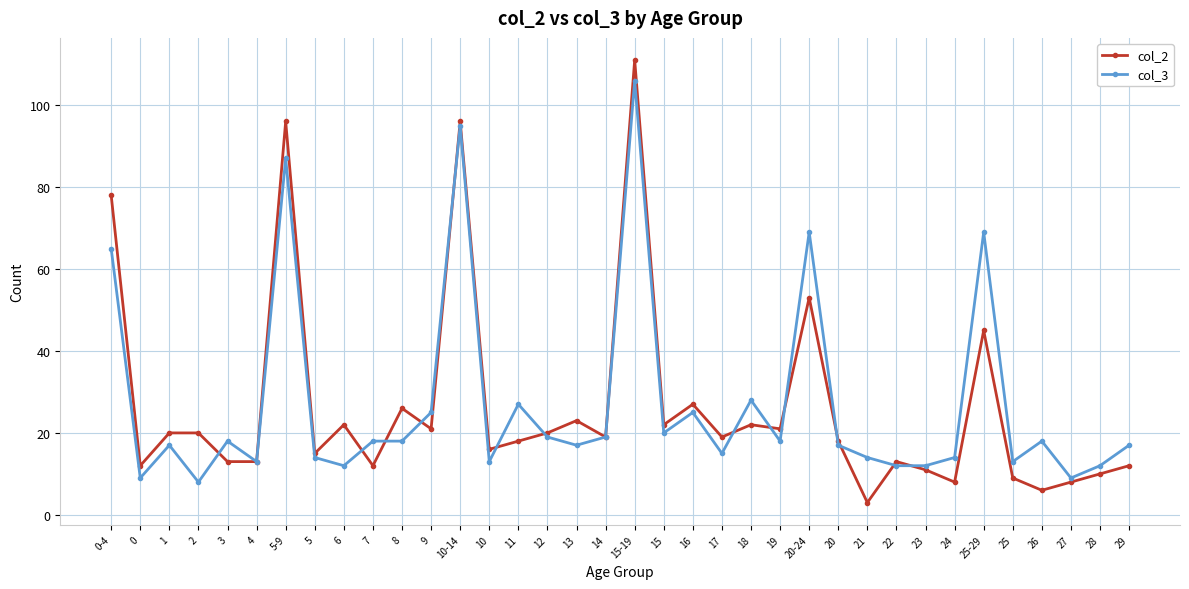

True or false: col_2 has more than 2 points higher than both neighbors.

True